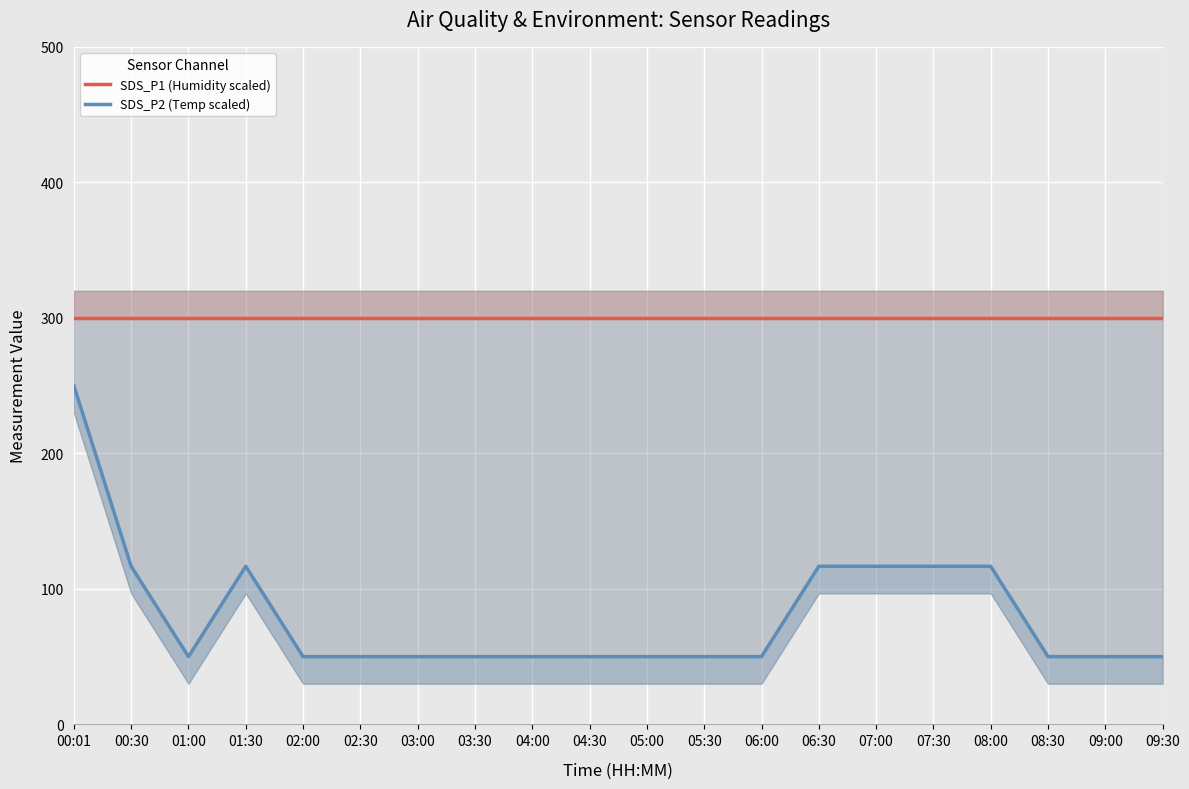

The value of SDS_P1 (Humidity scaled) at 09:00 is 300.0. True or false?

True